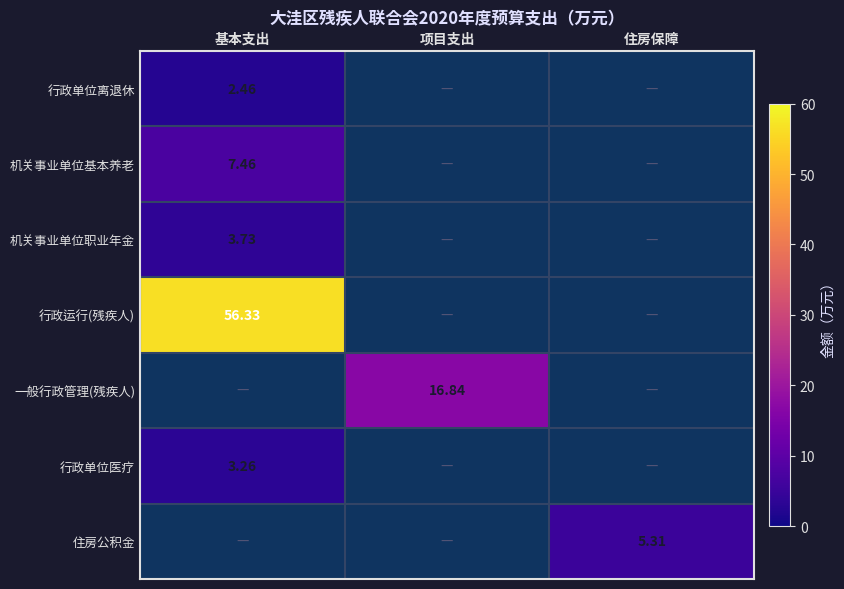

At how many categories does at least one series exceed 27?

1